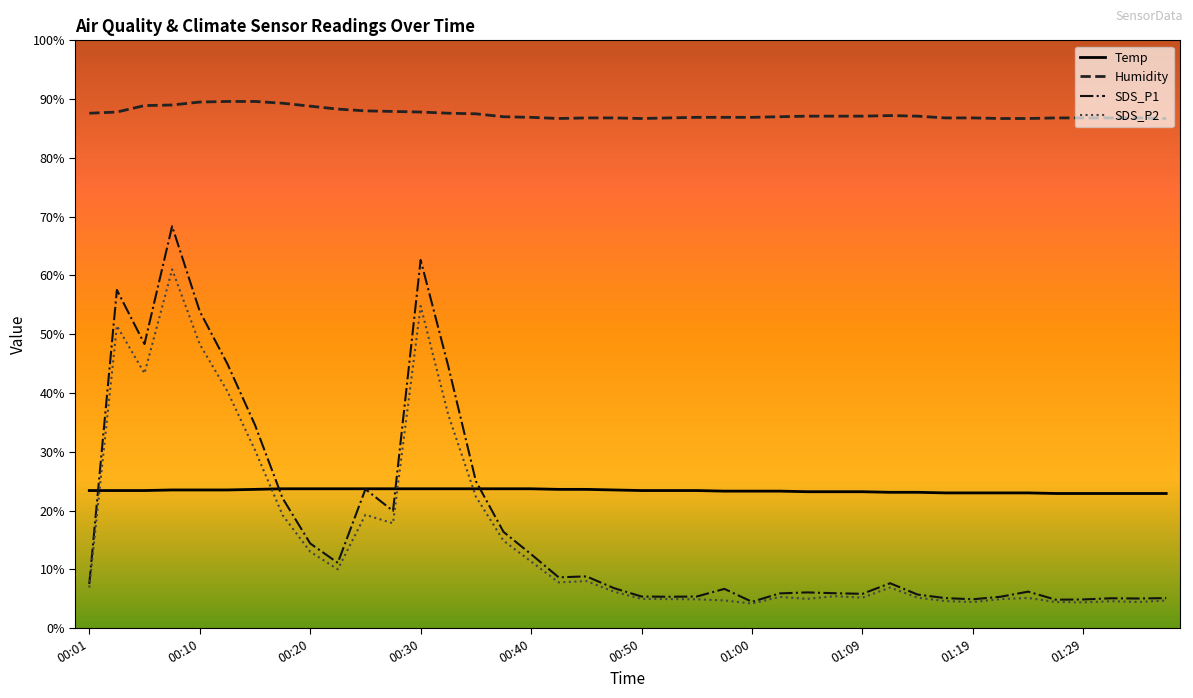

Which series has the widest spread of values?

SDS_P1